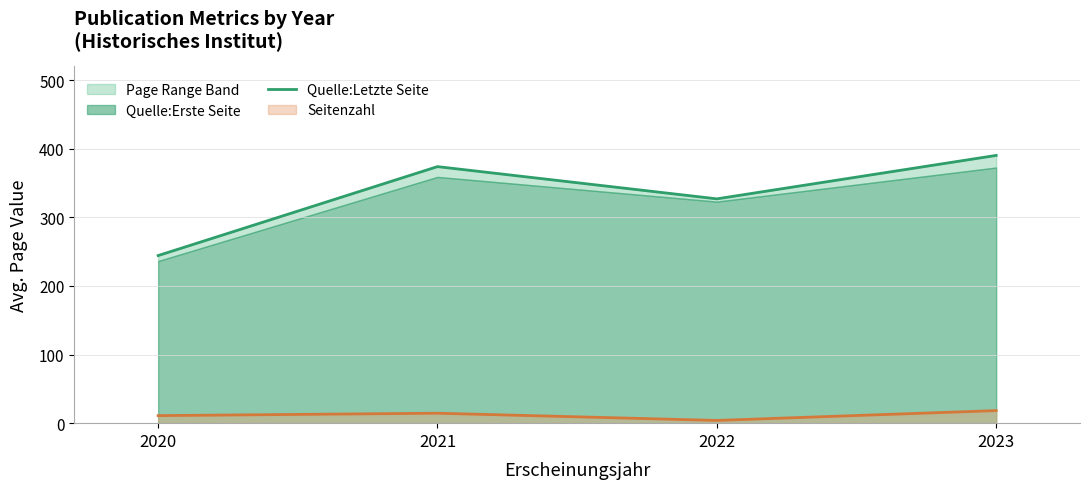

How many values in the Quelle:Letzte Seite series exceed 374?

1